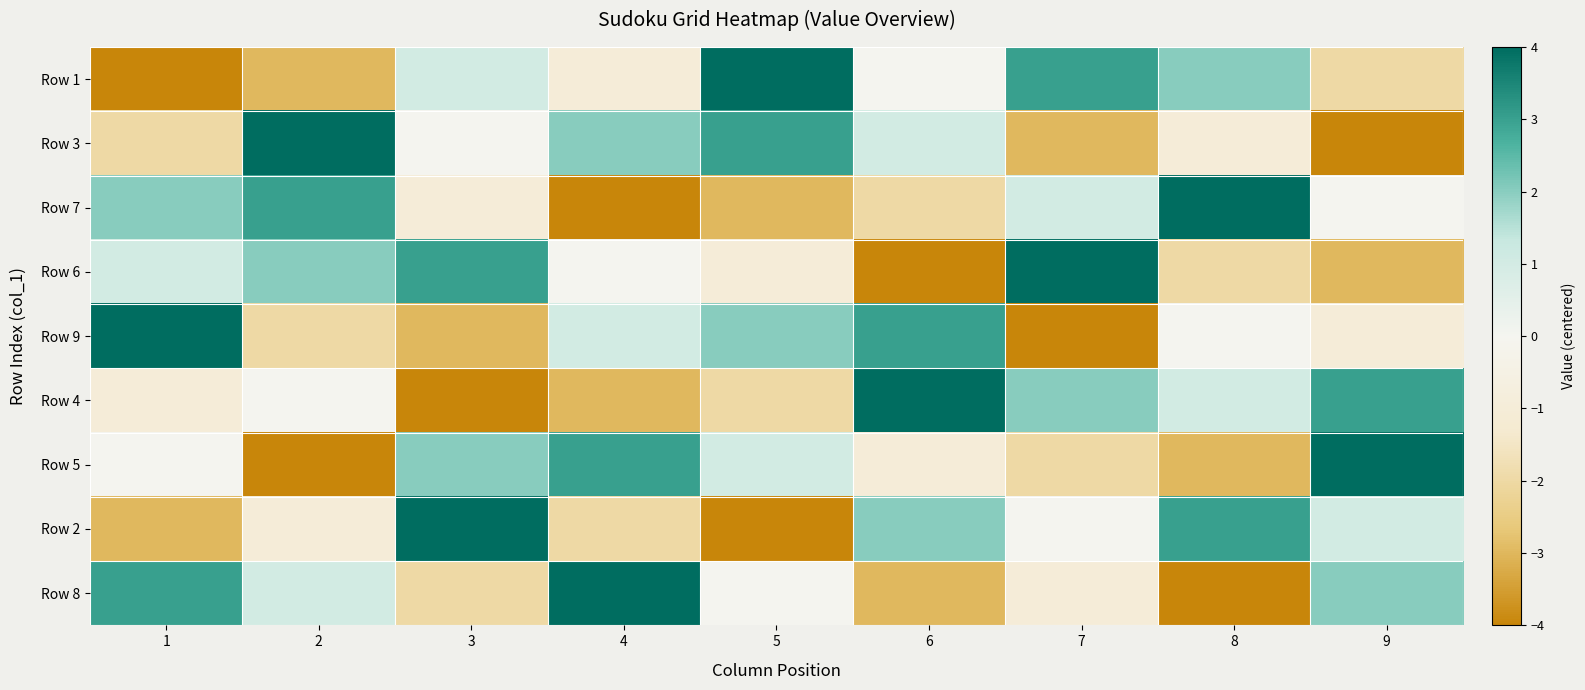

What is the smallest value displayed?

-4